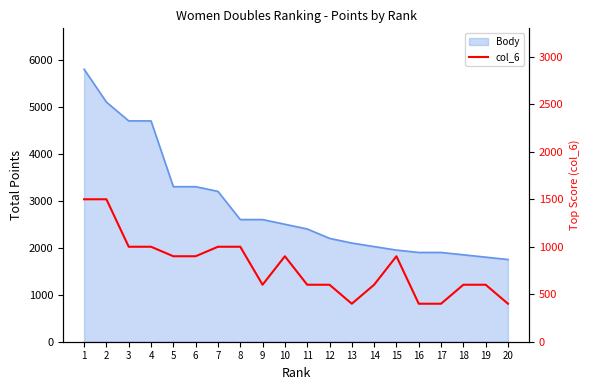

Between 9 and 3, which is larger?

3